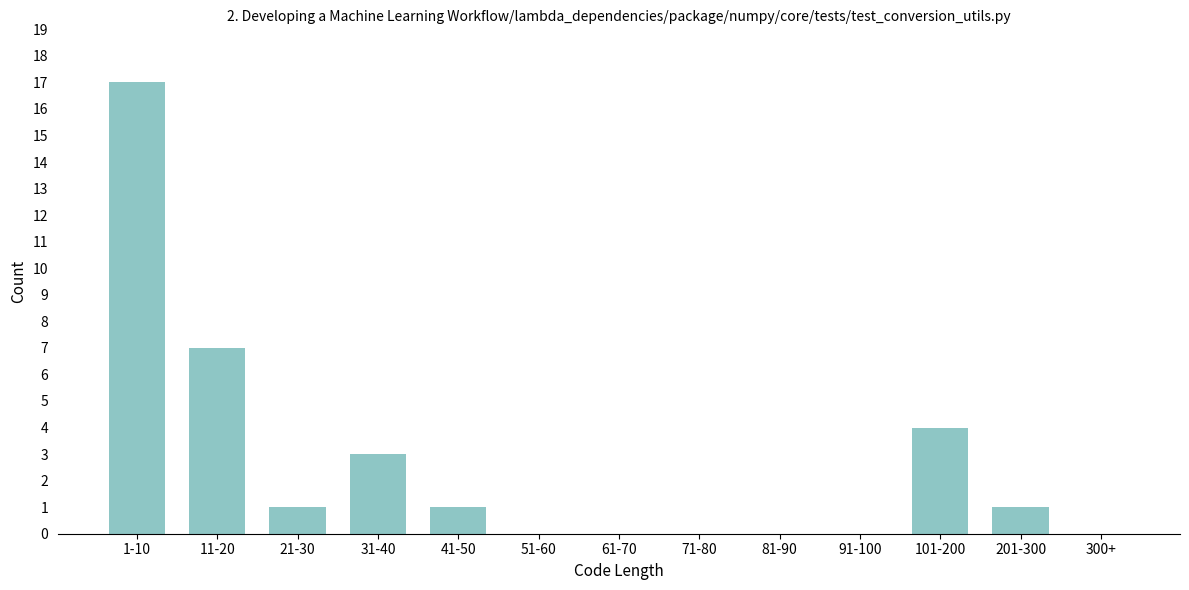

Reading left to right, extract all data points from this chart.

1-10=17	11-20=7	21-30=1	31-40=3	41-50=1	51-60=0	61-70=0	71-80=0	81-90=0	91-100=0	101-200=4	201-300=1	300+=0